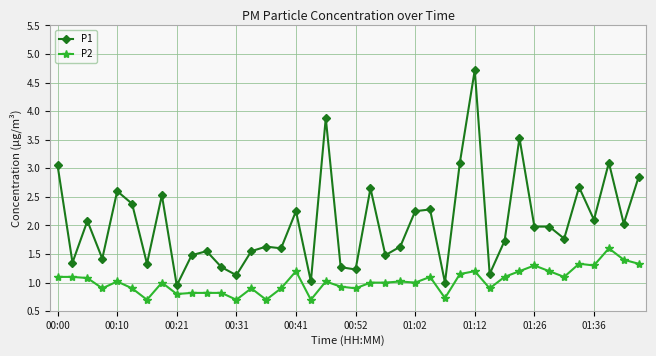

True or false: P1 and P2 cross at least once.

False